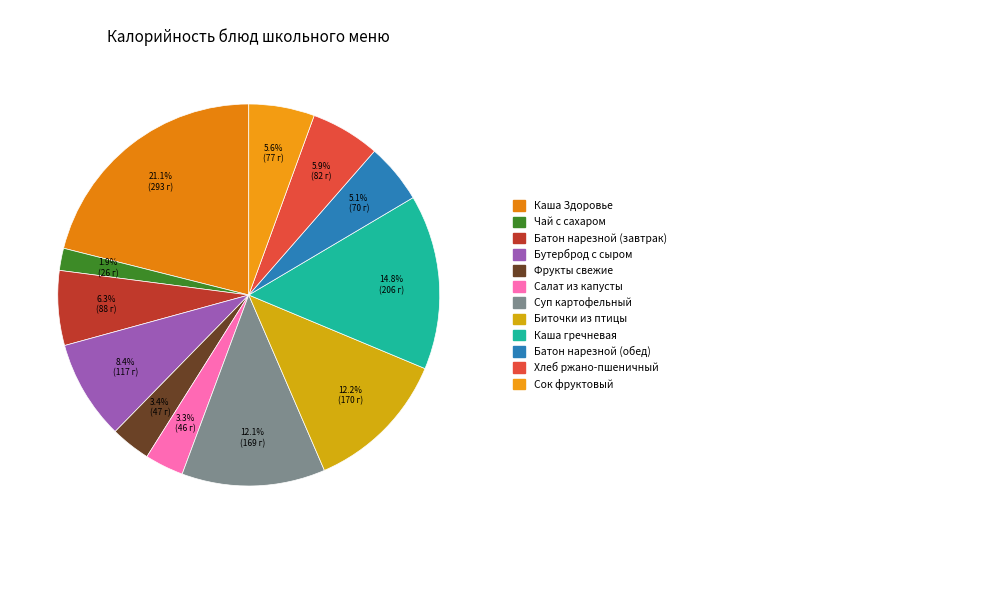

What is the largest slice in the pie chart?

Каша Здоровье